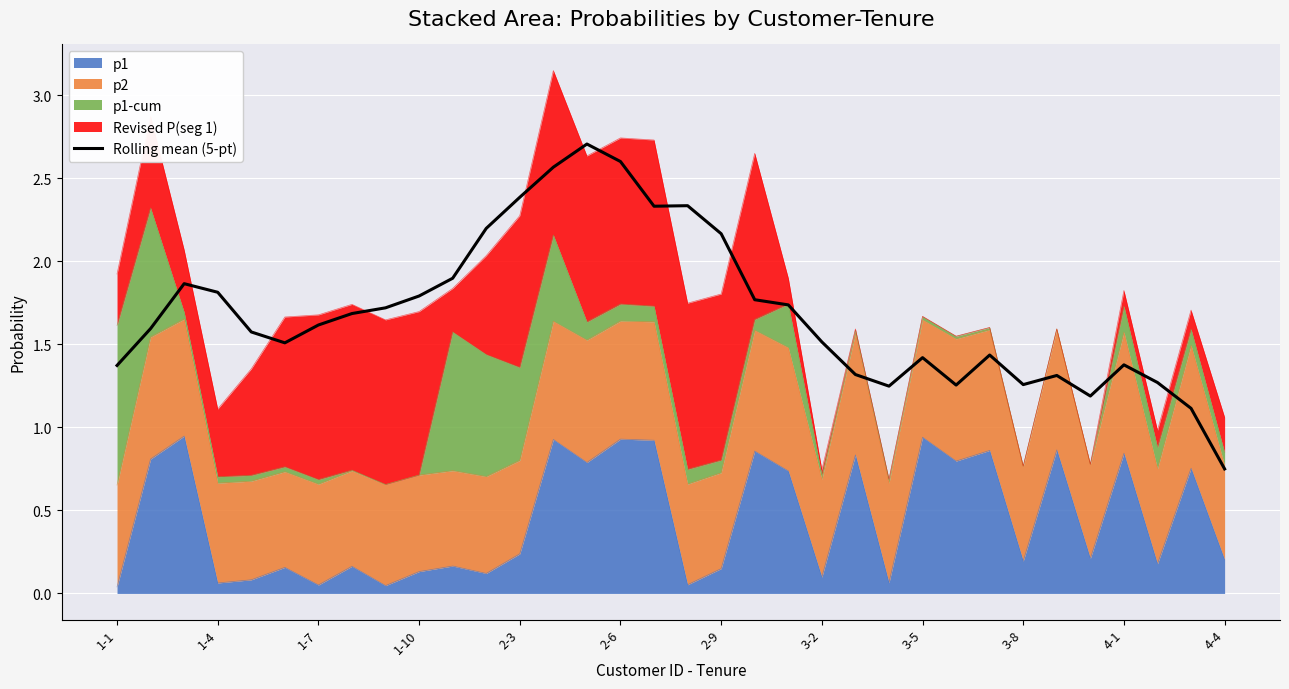

Approximately how many times larger is the value at 4-4 compared to 32?

2.0